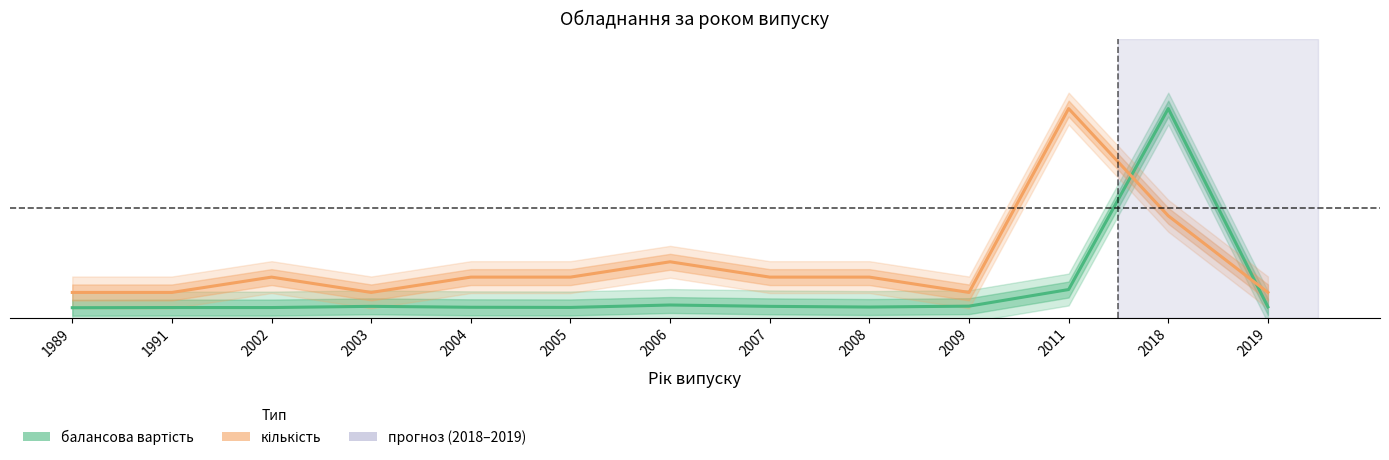

True or false: кількість has more than 1 points higher than both neighbors.

True